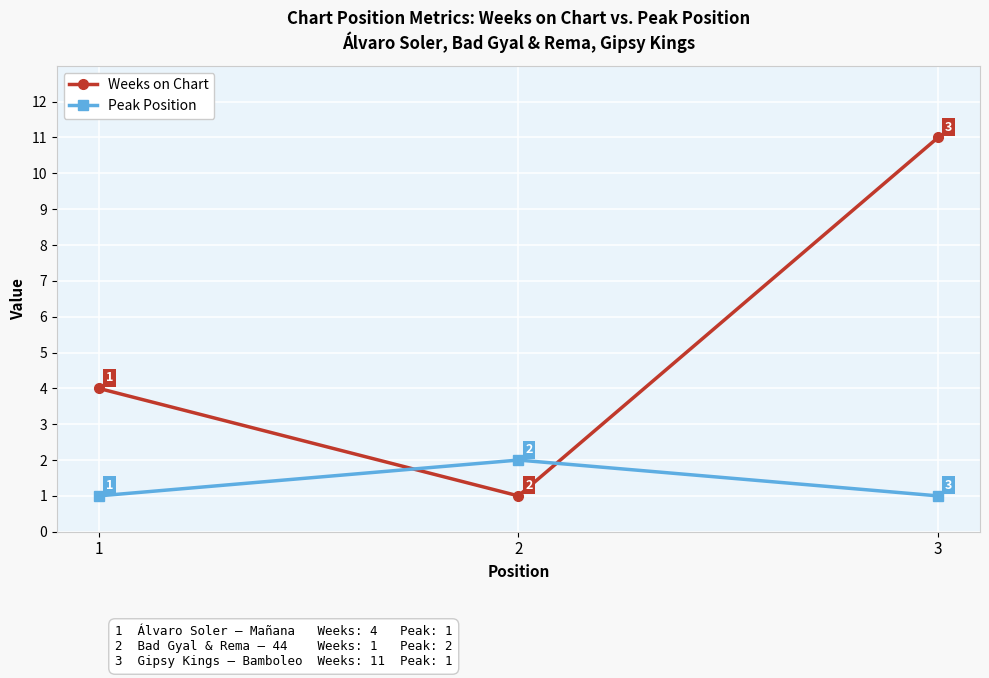

Reading left to right, transcribe all the data shown in this chart.

Weeks on Chart: 4	1	11
Peak Position: 1	2	1